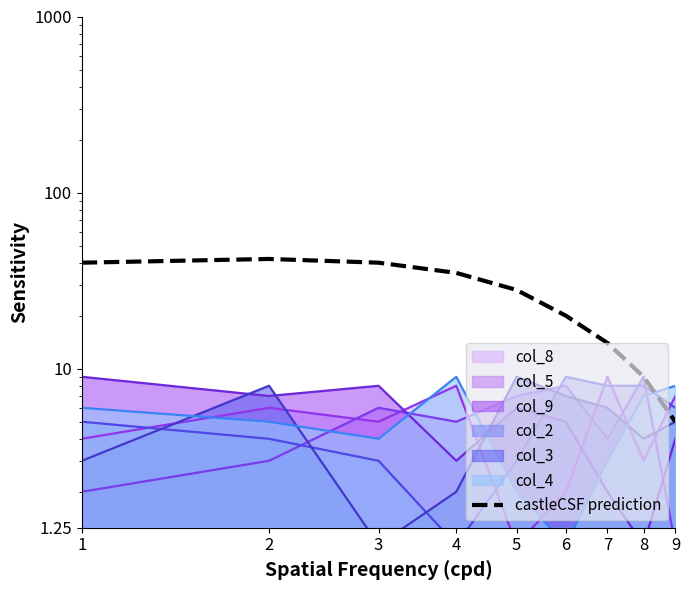

Rank the categories by value from highest to lowest.

2, 1, 3, 4, 5, 6, 7, 8, 9